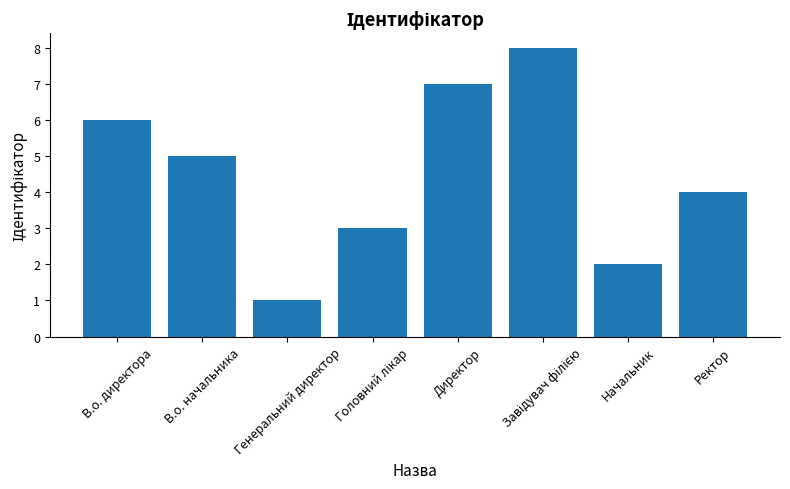

What position from the right is Директор?

4